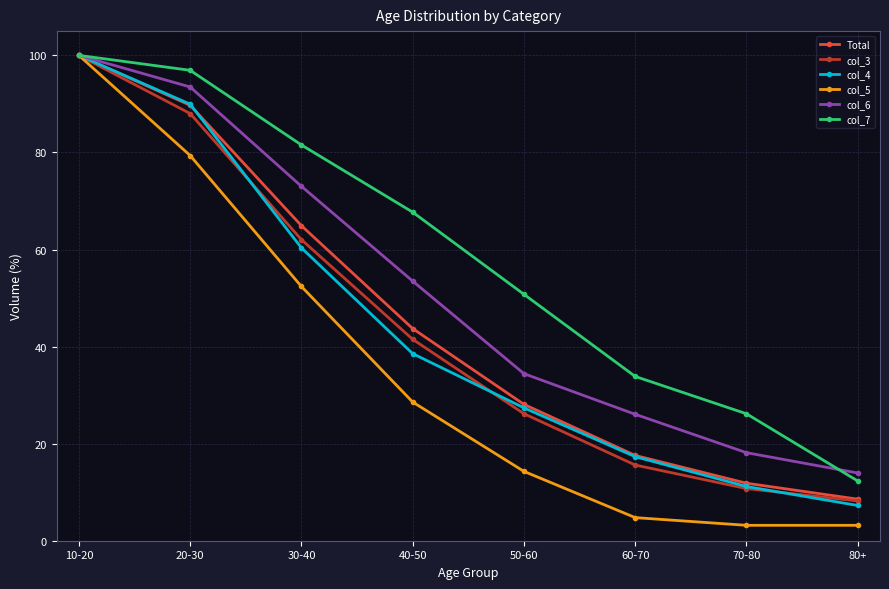

Is this an area chart (filled region under the line)?

No